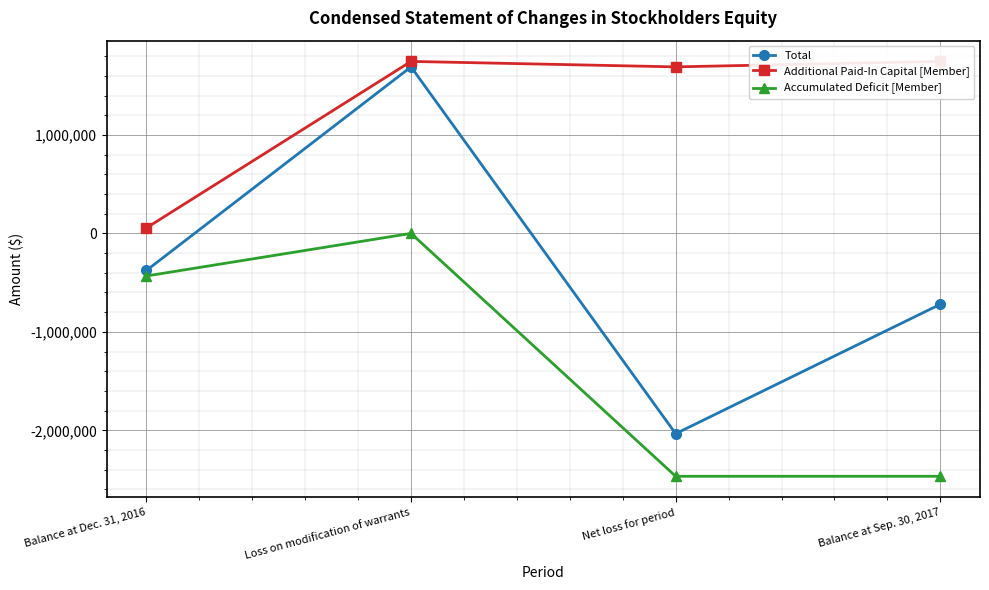

Is the value of Accumulated Deficit [Member] at Balance at Sep. 30, 2017 greater than the value of Total at Balance at Dec. 31, 2016?

No